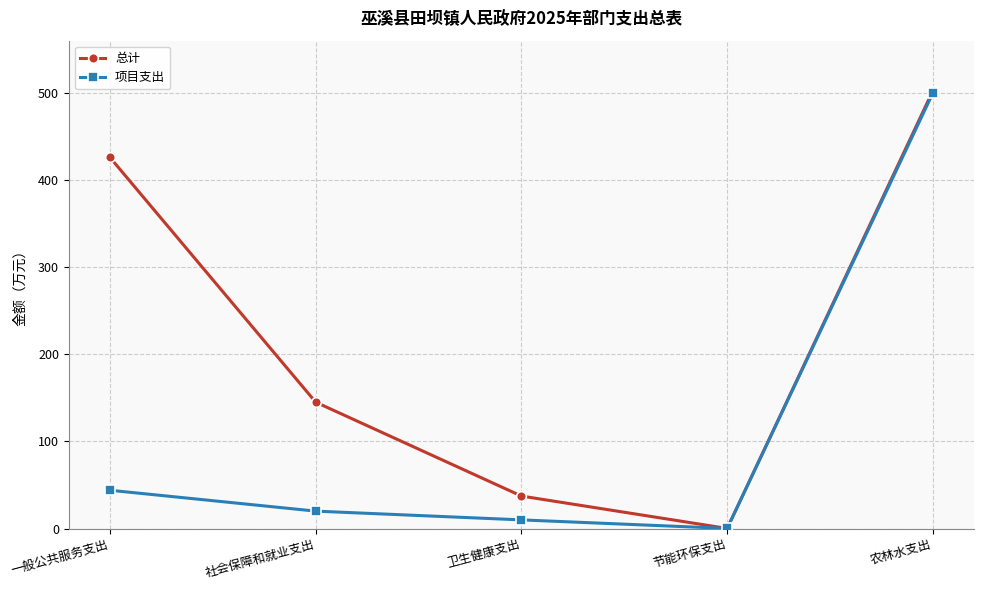

Is it true that 总计 equals 37.4 at 卫生健康支出?

True